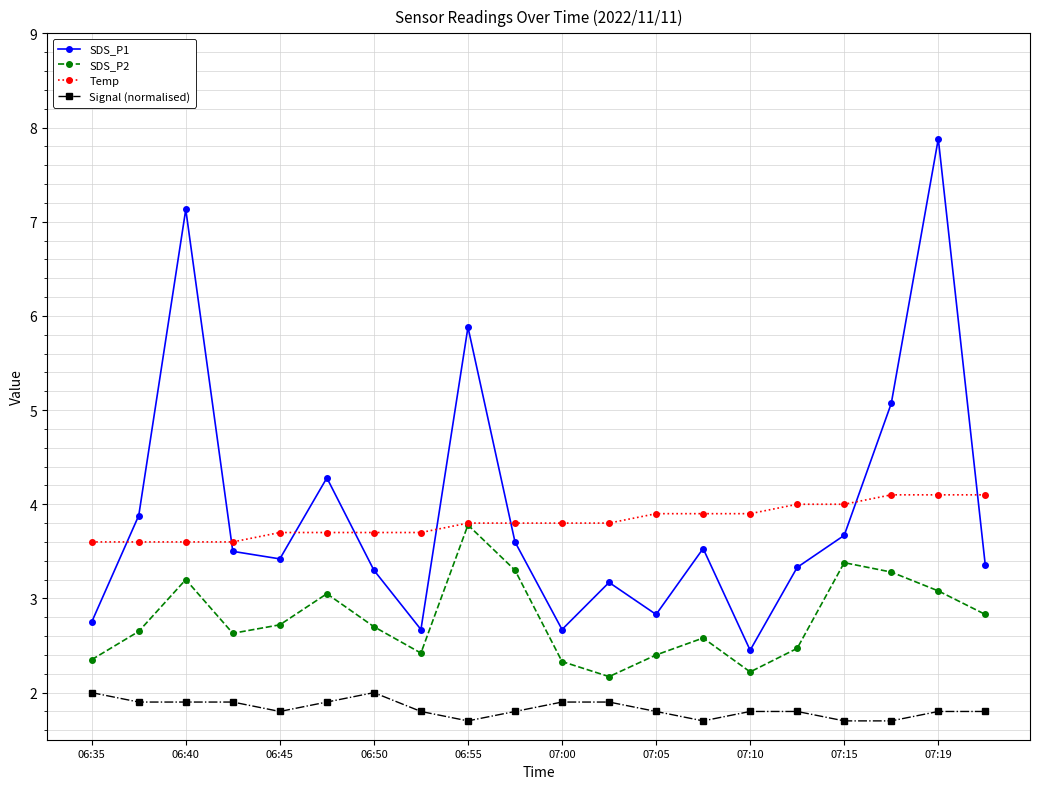

True or false: Signal (normalised) and SDS_P1 intersect in this chart.

False